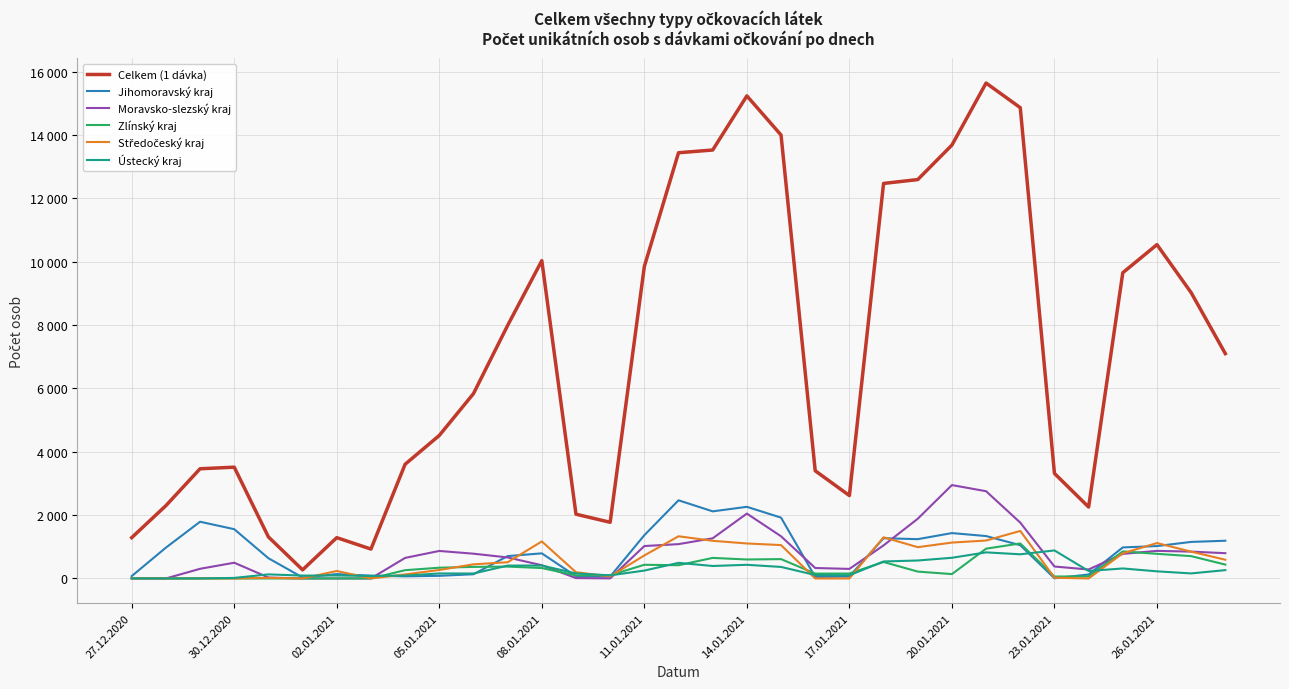

Does the chart have visible grid lines?

Yes